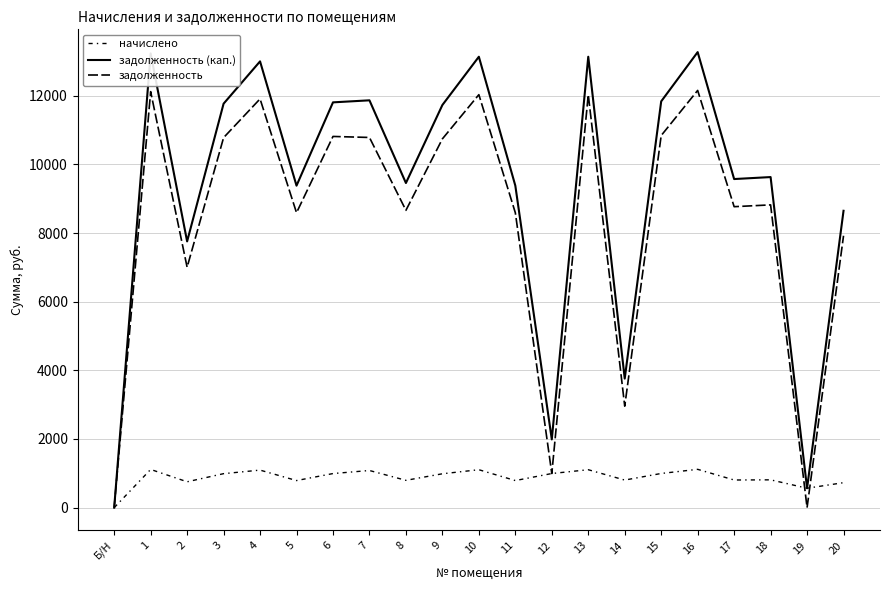

Count the number of categories in the chart.

21